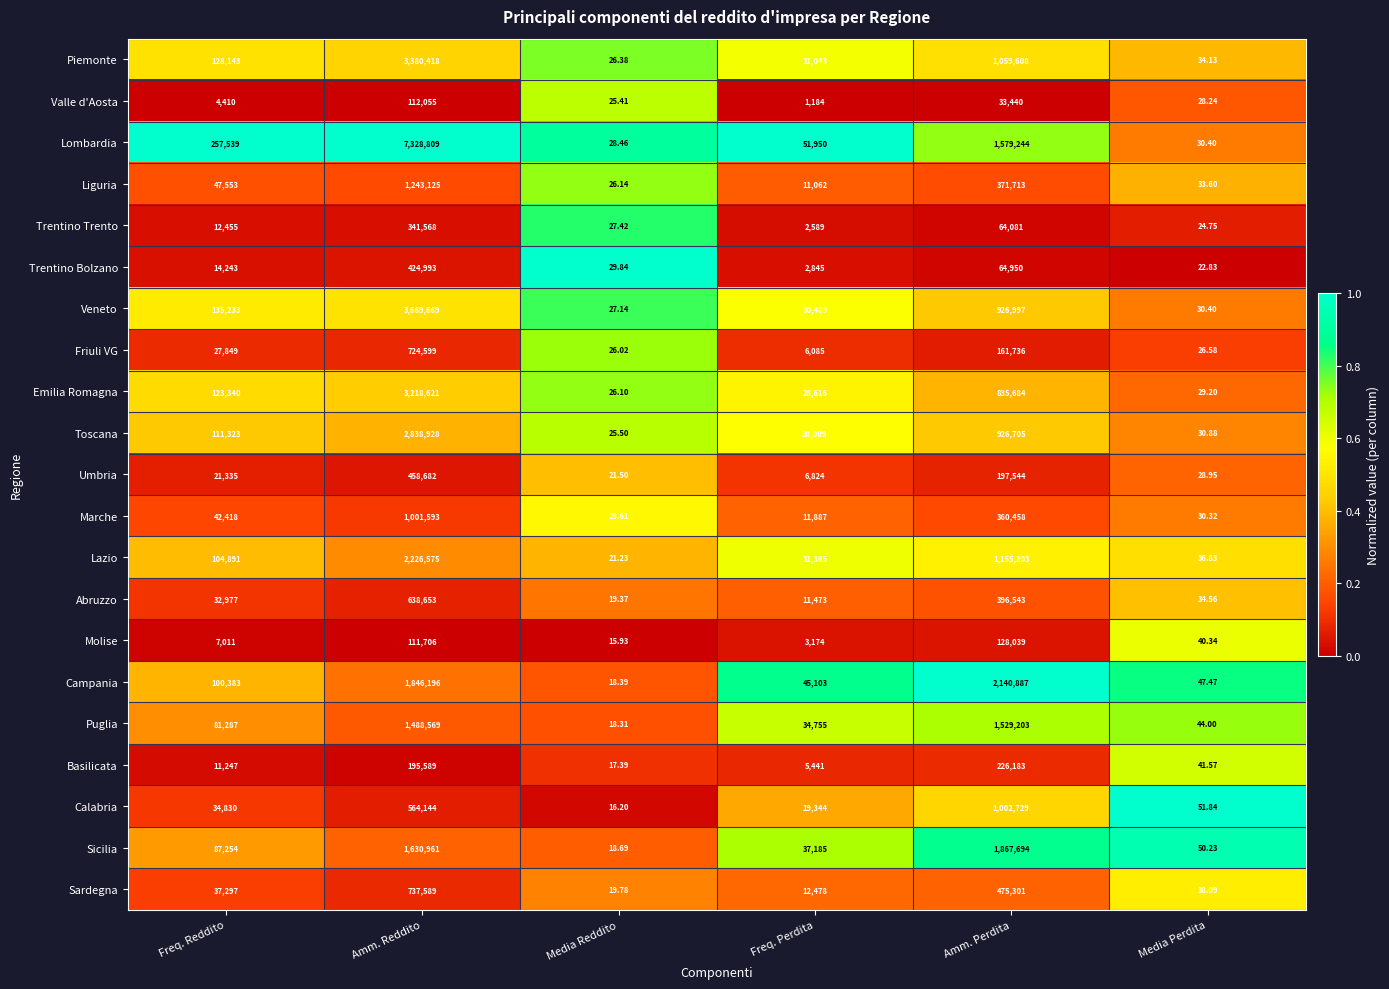

At which category does the chart reach its minimum across all series?

Media Reddito